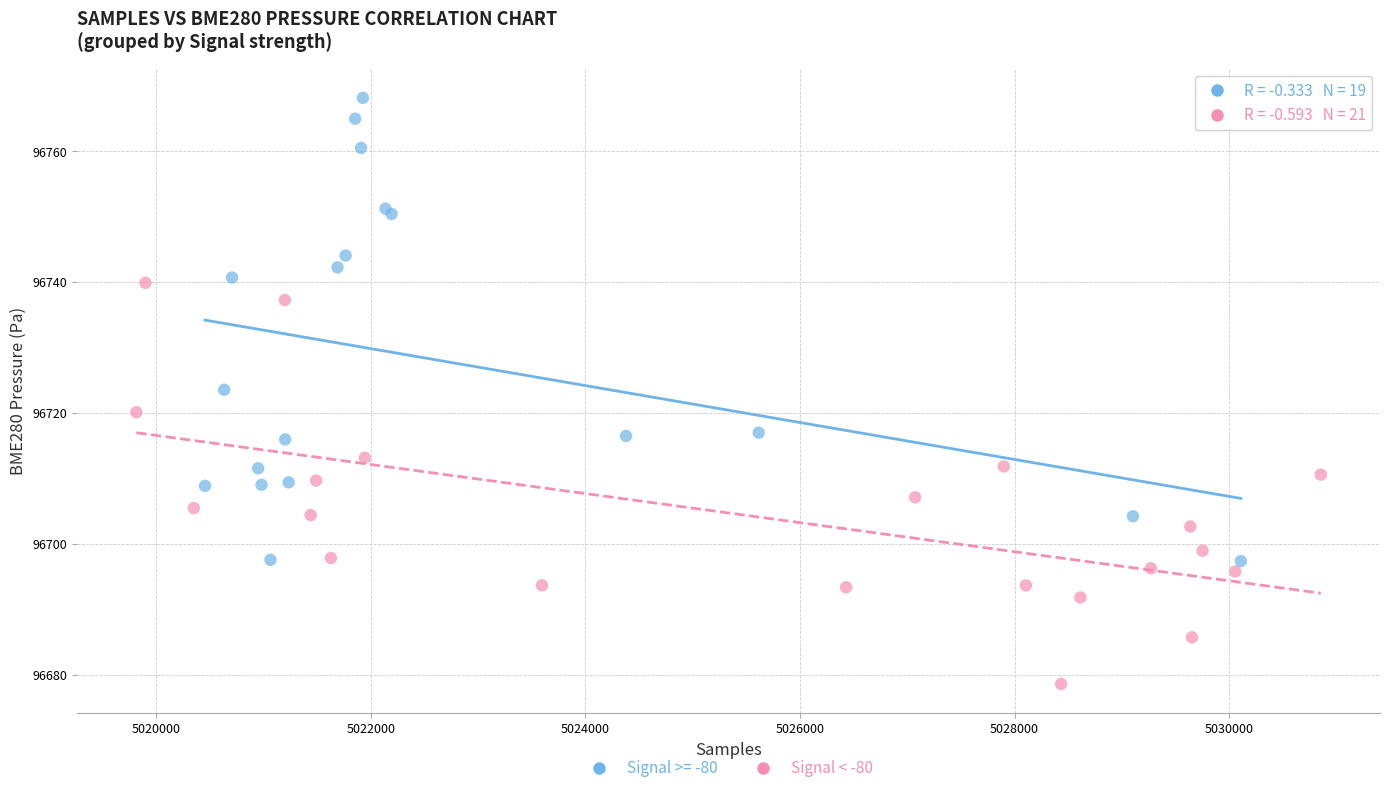

Which series reaches the minimum Y coordinate?

Signal < -80